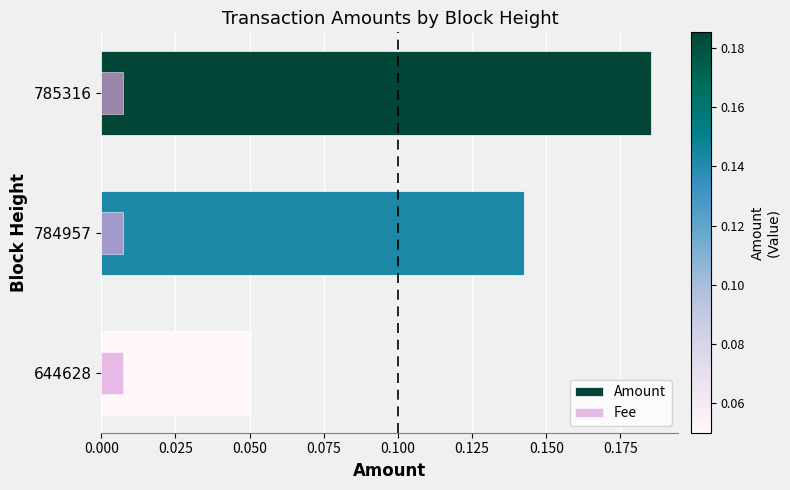

The value of Fee at 0.000 is 0.1. True or false?

False